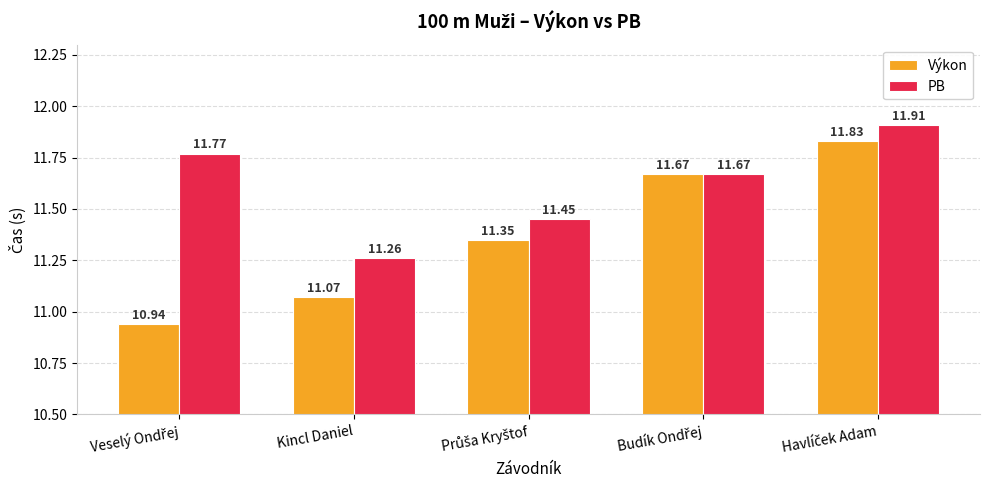

What is the smallest value displayed?

10.9